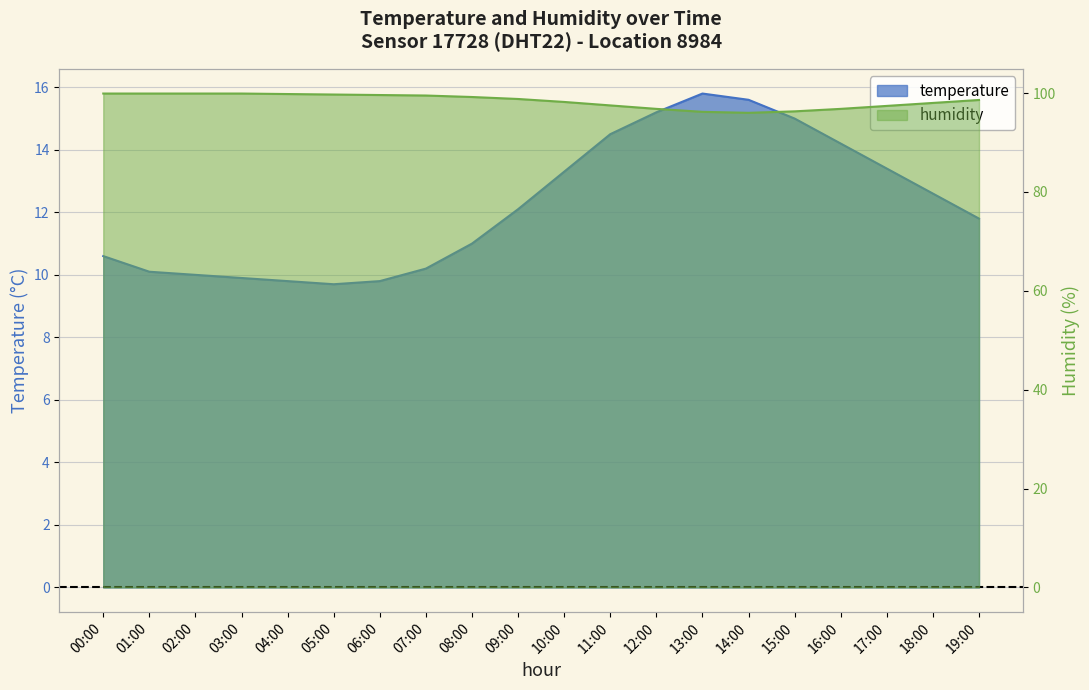

What is the value of the humidity point at the 13th from the left?

96.8